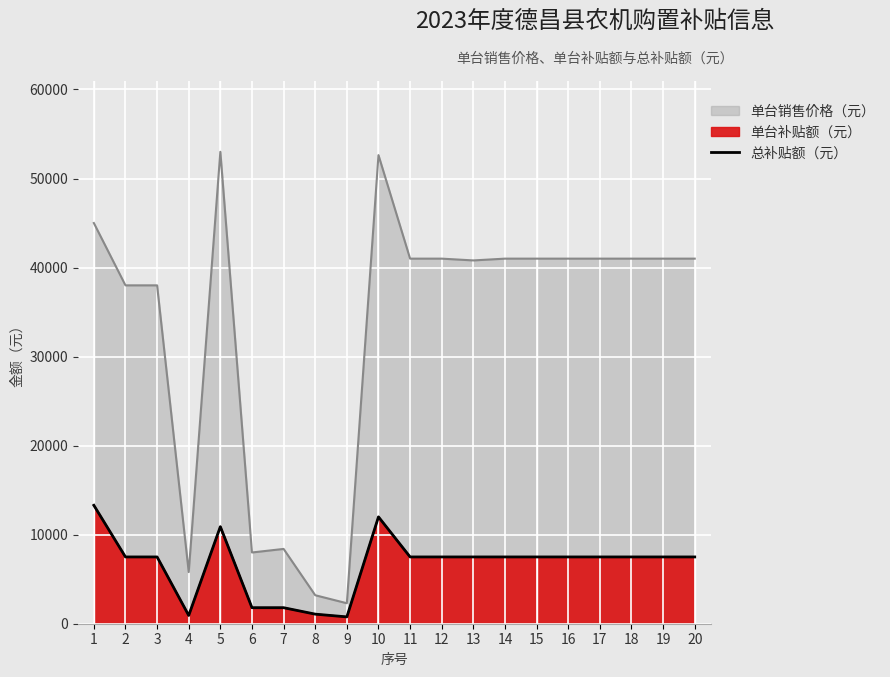

What is the change in value from 5 to 9?

-10132